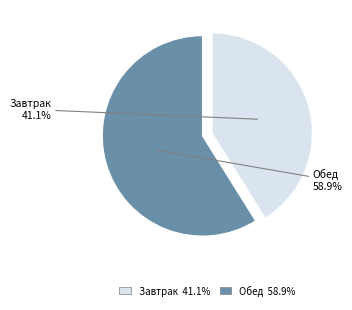

True or false: Обед accounts for 59% of the total.

True